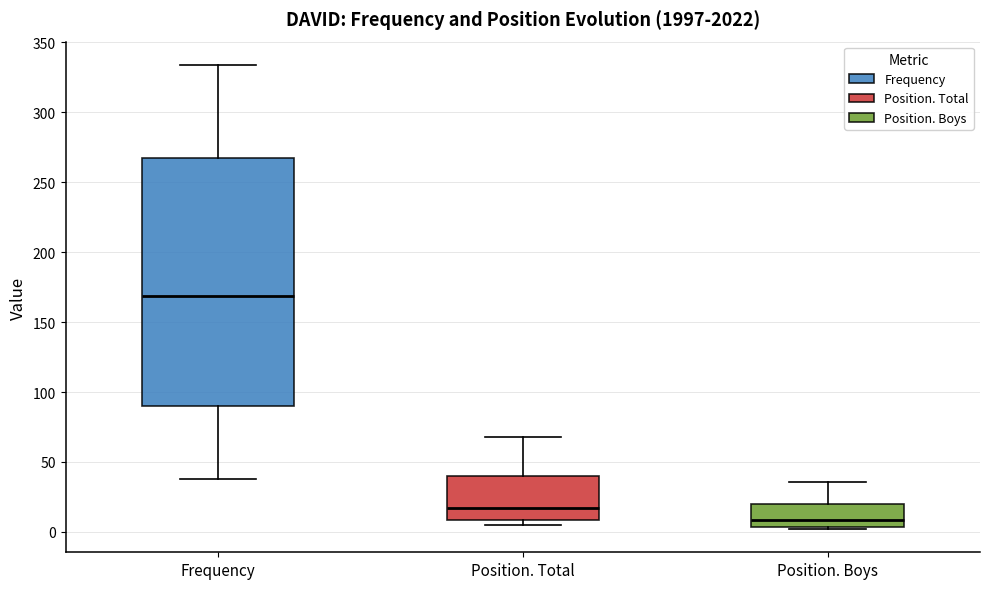

Comparing the boxes themselves (not the whiskers), which one is the tallest?

Frequency